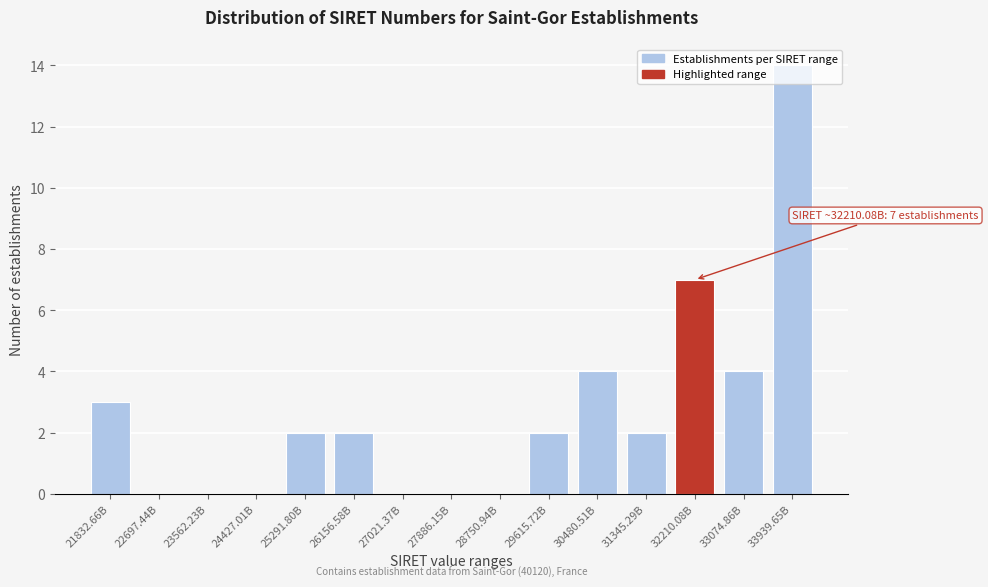

Which category has the highest value across all series?

33939.65B